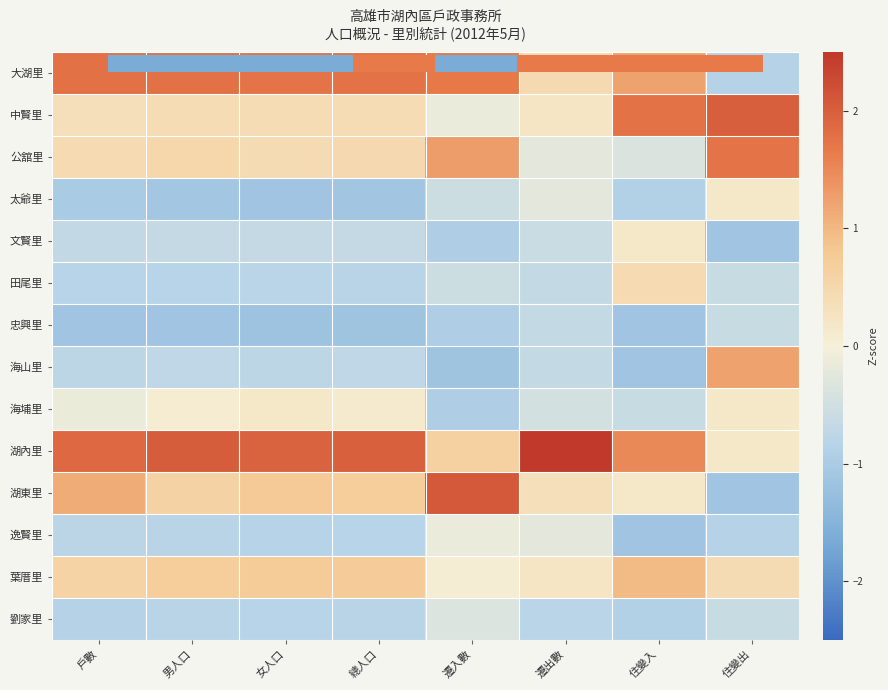

At which category does the chart reach its minimum across all series?

女人口